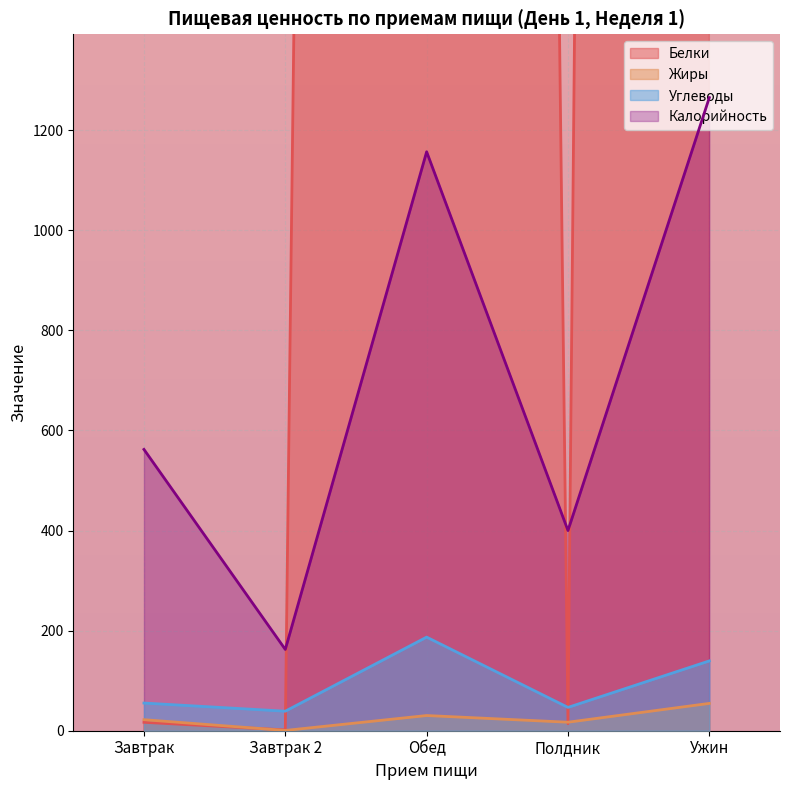

What is the label of the 5th point from the left?

Ужин